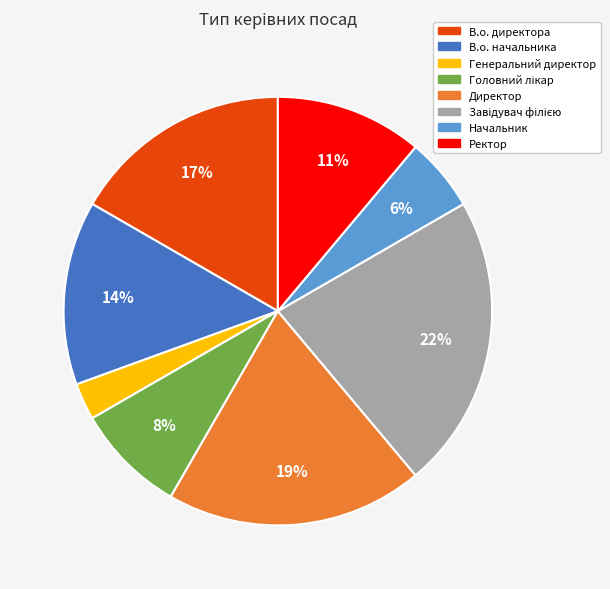

Is there a majority slice in this chart?

No